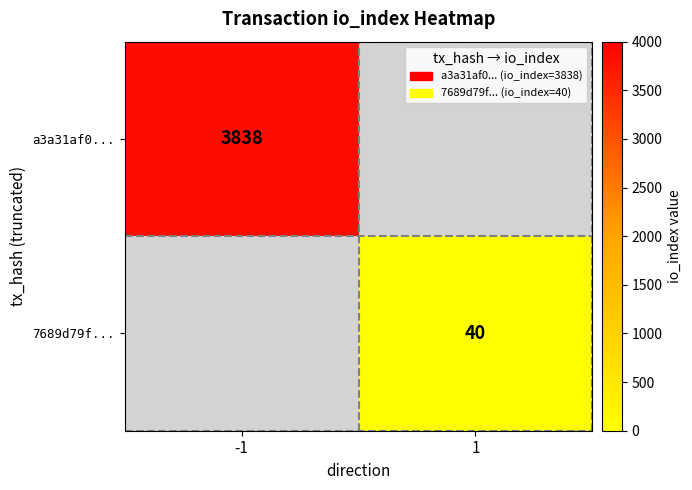

Which has a higher value, 1 or -1?

-1